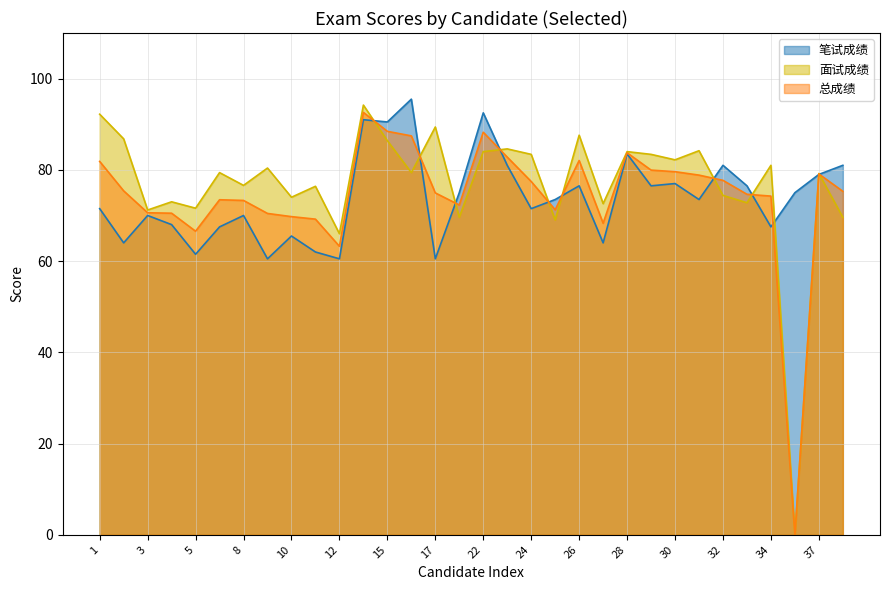

List the series in order of their peak value, lowest first.

总成绩, 面试成绩, 笔试成绩